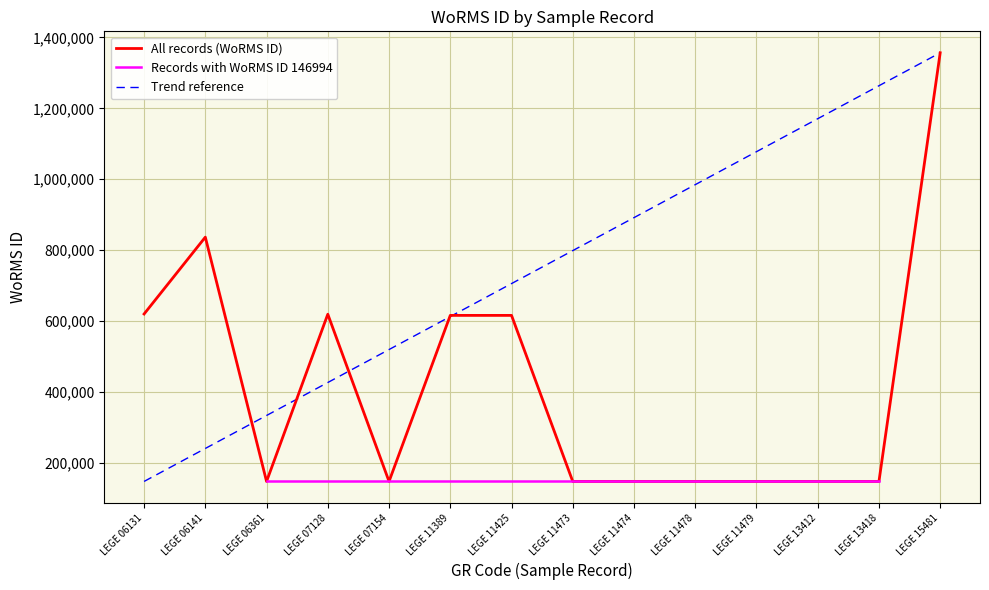

What is the highest value of the All records (WoRMS ID) series?

1356896